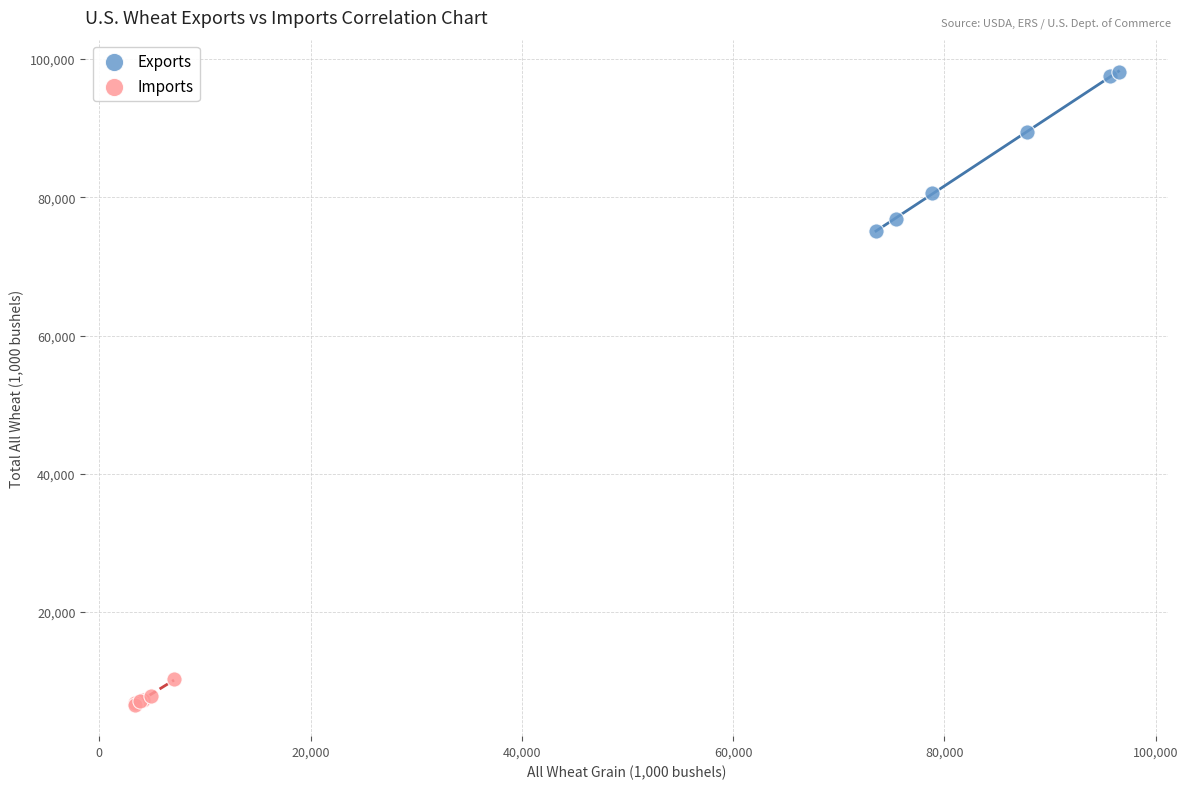

Which series reaches the minimum Y coordinate?

Imports